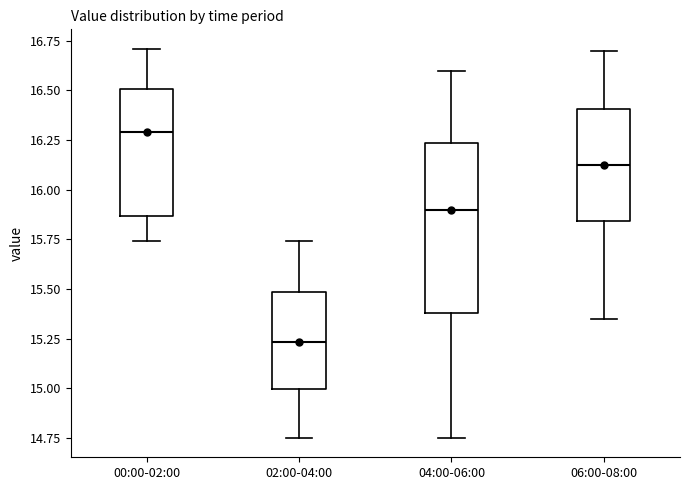

Which box's median line is the lowest?

02:00-04:00